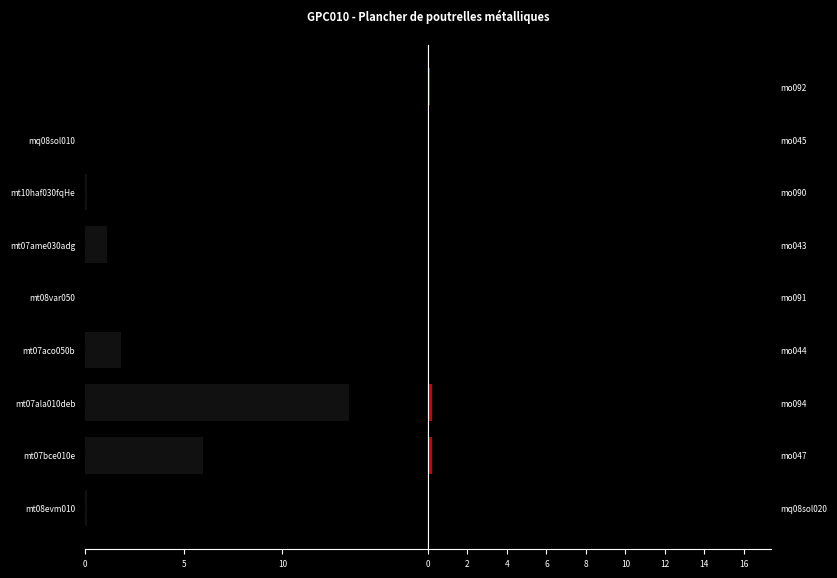

Which series has the largest range (max minus min)?

Quantité (left)